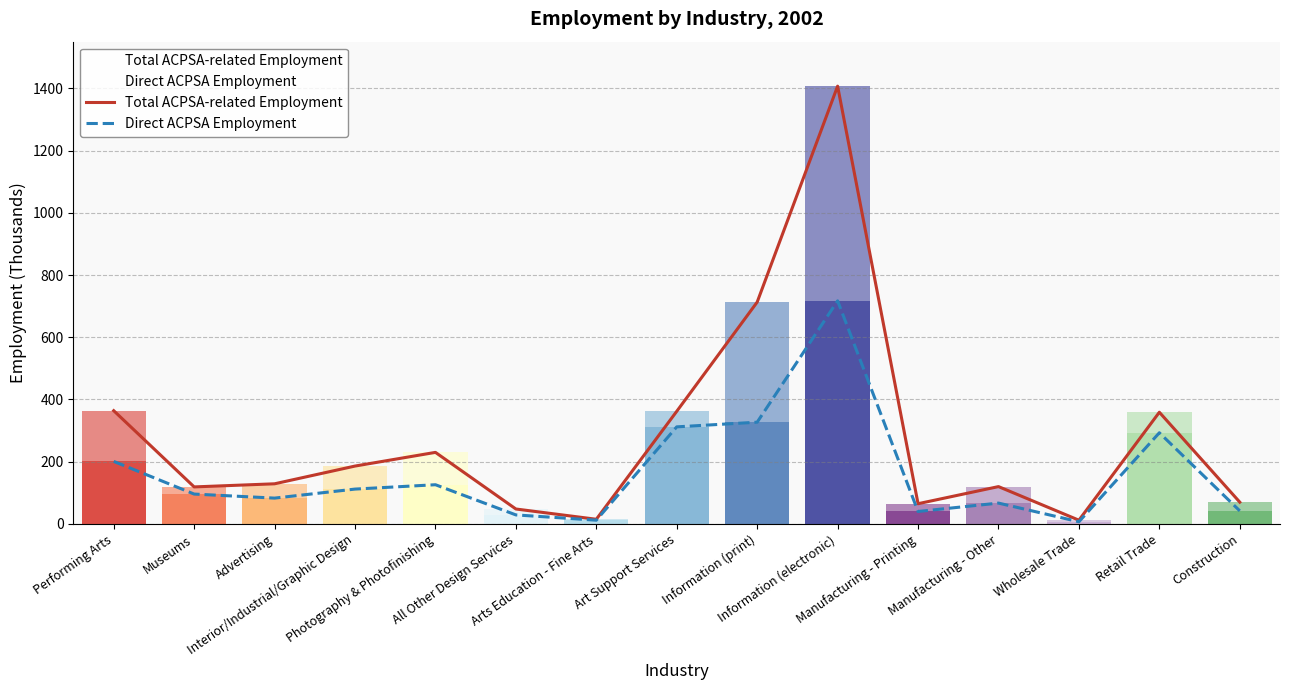

True or false: Total ACPSA-related Employment and Direct ACPSA Employment cross at least once.

False